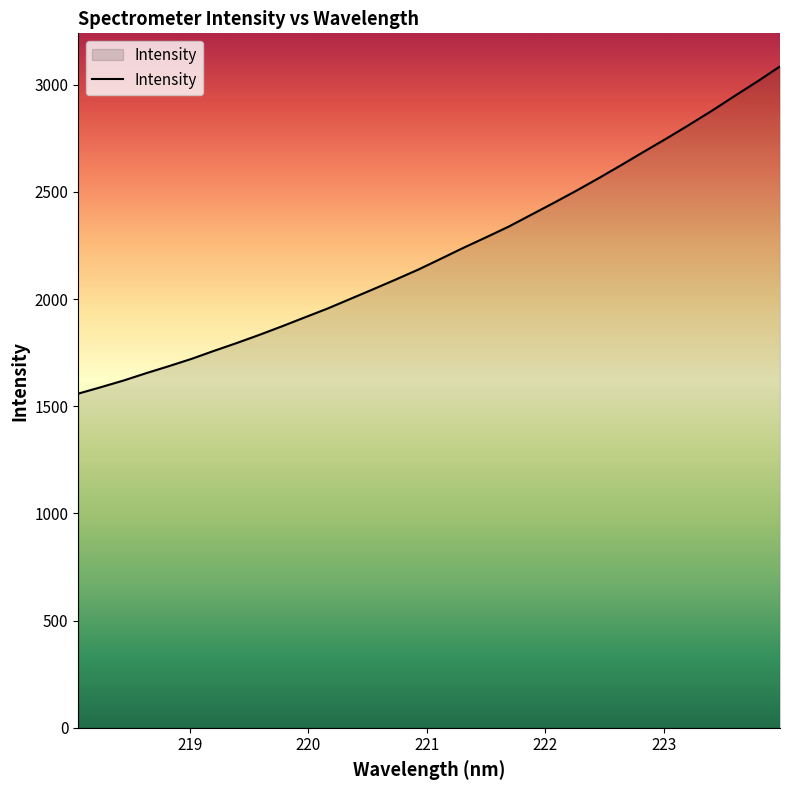

What is the maximum value shown in the chart?

3085.6